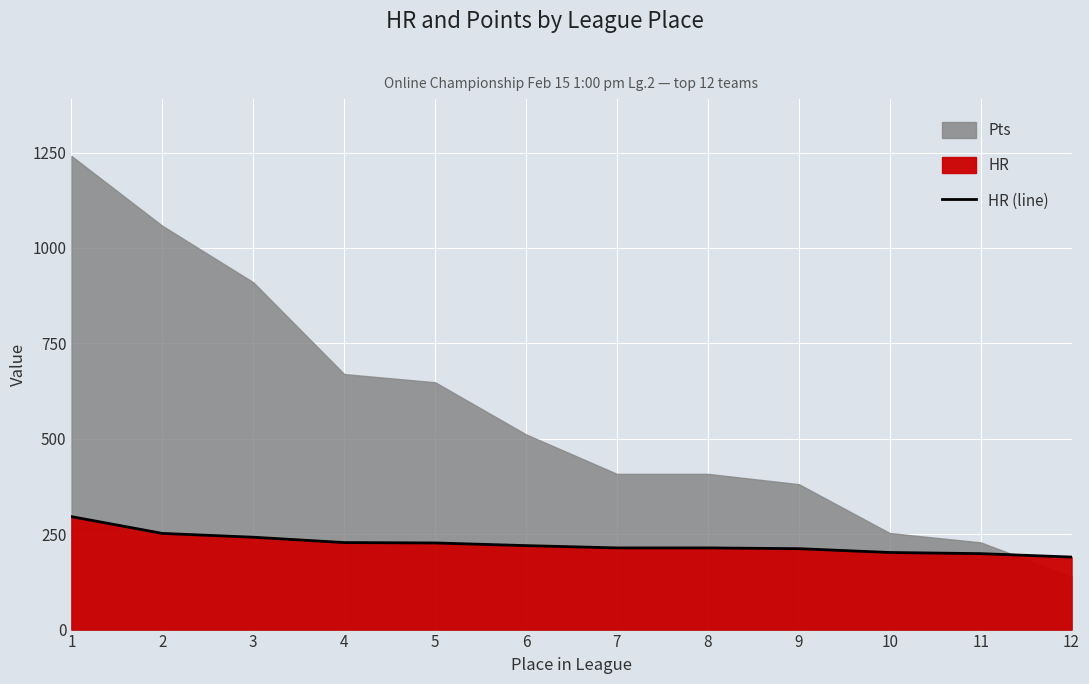

True or false: there are more than 0 points higher than both neighbors.

False